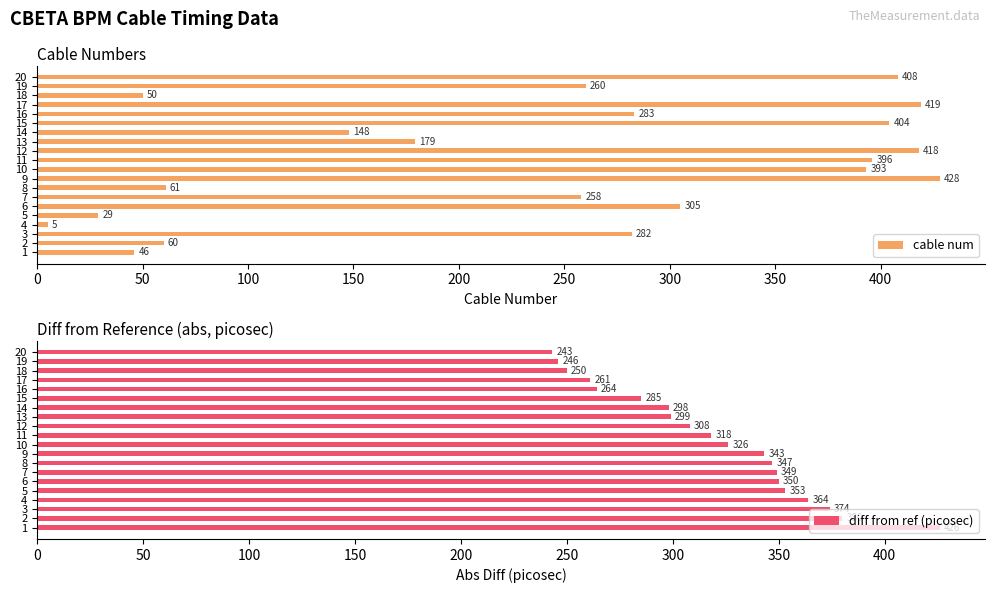

How many values in the diff from ref (picosec) series are below 326?

10